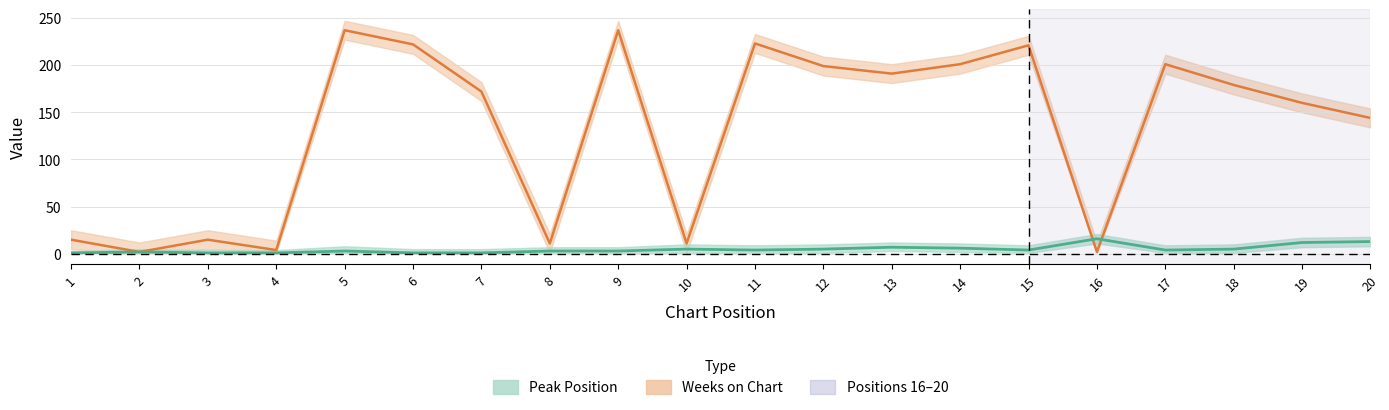

Reading right to left, what are all the values shown in this chart?

Peak Position: 20=13	19=12	18=5	17=4	16=16	15=4	14=6	13=7	12=5	11=4	10=5	9=3	8=3	7=1	6=1	5=3	4=1	3=1	2=2	1=1
Weeks on Chart: 20=144	19=160	18=179	17=201	16=2	15=221	14=201	13=191	12=199	11=223	10=11	9=237	8=11	7=172	6=222	5=237	4=4	3=15	2=2	1=15